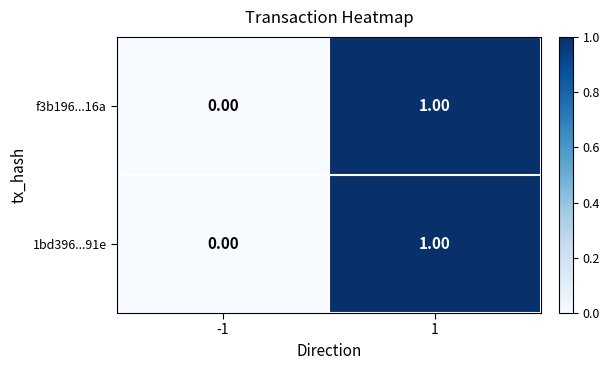

Rank the categories by 1bd396...91e value from highest to lowest.

1, -1